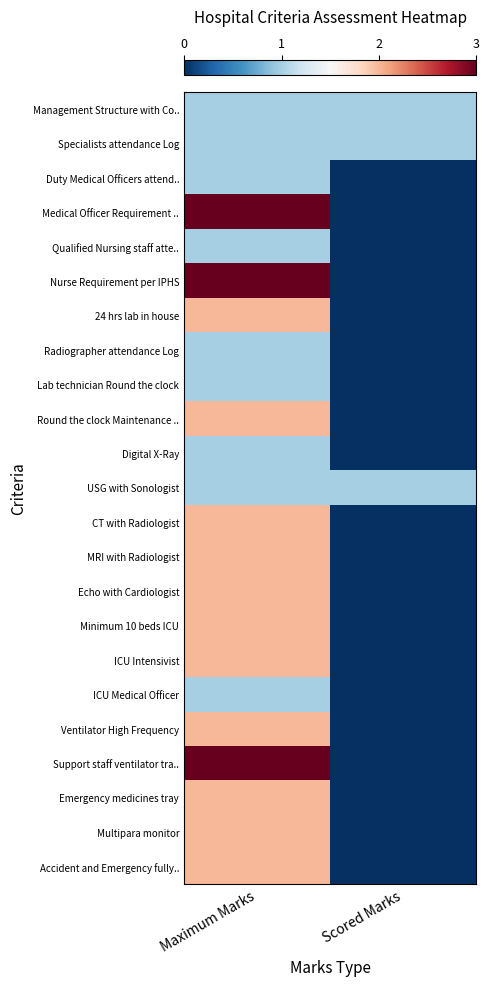

Reading left to right, transcribe all the data shown in this chart.

Management Structure with Co..: Maximum Marks=1	Scored Marks=1
Specialists attendance Log: Maximum Marks=1	Scored Marks=1
Duty Medical Officers attend..: Maximum Marks=1	Scored Marks=0
Medical Officer Requirement ..: Maximum Marks=3	Scored Marks=0
Qualified Nursing staff atte..: Maximum Marks=1	Scored Marks=0
Nurse Requirement per IPHS: Maximum Marks=3	Scored Marks=0
24 hrs lab in house: Maximum Marks=2	Scored Marks=0
Radiographer attendance Log: Maximum Marks=1	Scored Marks=0
Lab technician Round the clock: Maximum Marks=1	Scored Marks=0
Round the clock Maintenance ..: Maximum Marks=2	Scored Marks=0
Digital X-Ray: Maximum Marks=1	Scored Marks=0
USG with Sonologist: Maximum Marks=1	Scored Marks=1
CT with Radiologist: Maximum Marks=2	Scored Marks=0
MRI with Radiologist: Maximum Marks=2	Scored Marks=0
Echo with Cardiologist: Maximum Marks=2	Scored Marks=0
Minimum 10 beds ICU: Maximum Marks=2	Scored Marks=0
ICU Intensivist: Maximum Marks=2	Scored Marks=0
ICU Medical Officer: Maximum Marks=1	Scored Marks=0
Ventilator High Frequency: Maximum Marks=2	Scored Marks=0
Support staff ventilator tra..: Maximum Marks=3	Scored Marks=0
Emergency medicines tray: Maximum Marks=2	Scored Marks=0
Multipara monitor: Maximum Marks=2	Scored Marks=0
Accident and Emergency fully..: Maximum Marks=2	Scored Marks=0